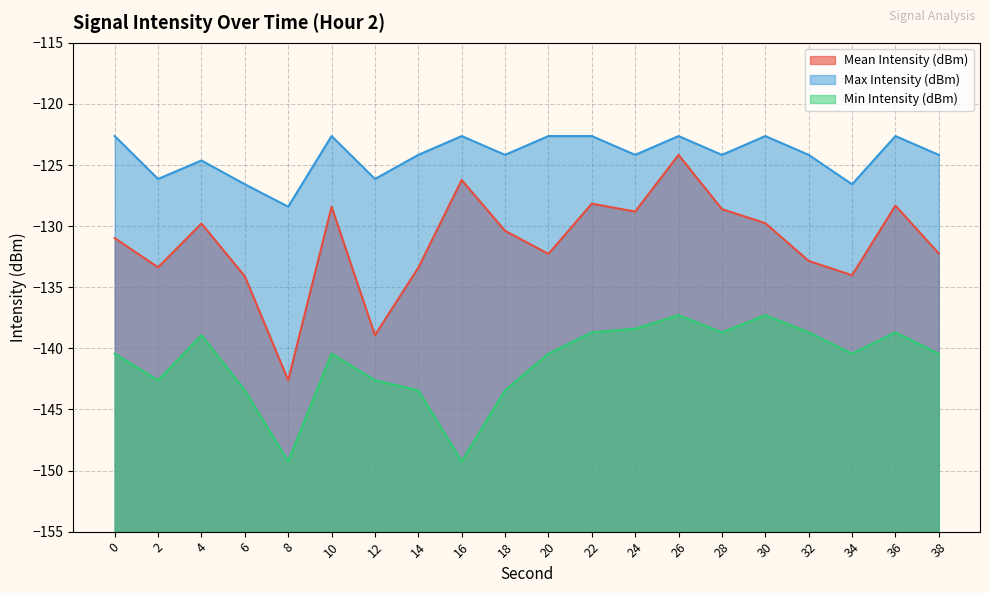

How many values in the Min Intensity (dBm) series exceed -140?

8